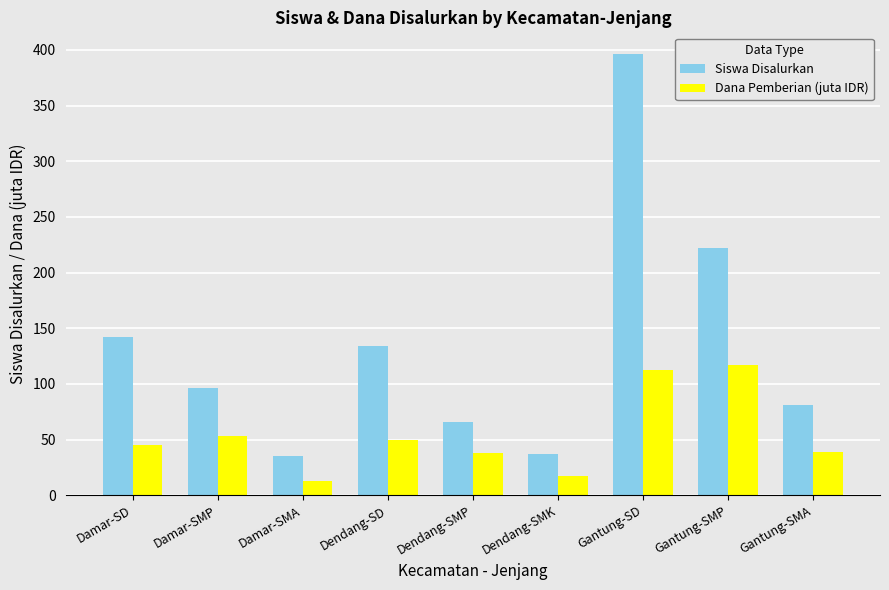

Rank the series by their maximum value, from highest to lowest.

Siswa Disalurkan, Dana Pemberian (juta IDR)